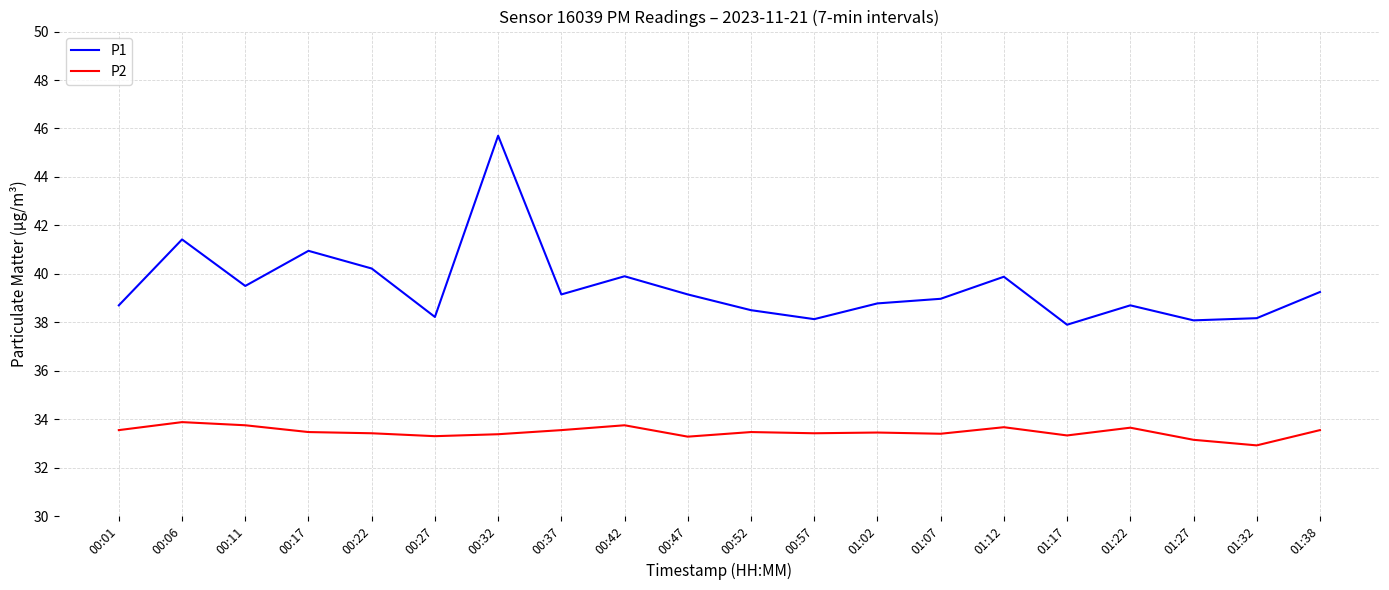

Which series has the largest range (max minus min)?

P1